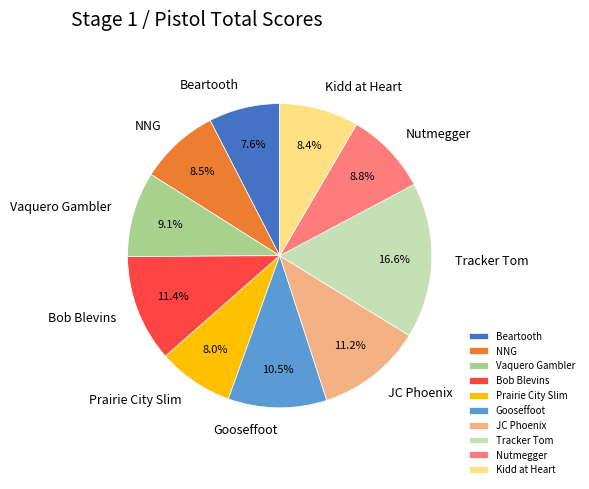

Which category has the biggest portion of the pie?

Tracker Tom